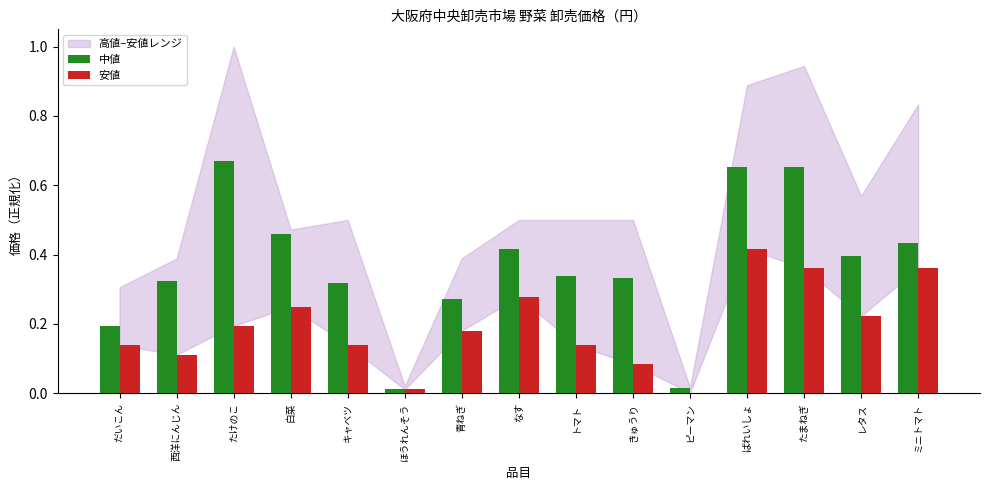

Which series has the largest total across all categories?

中値